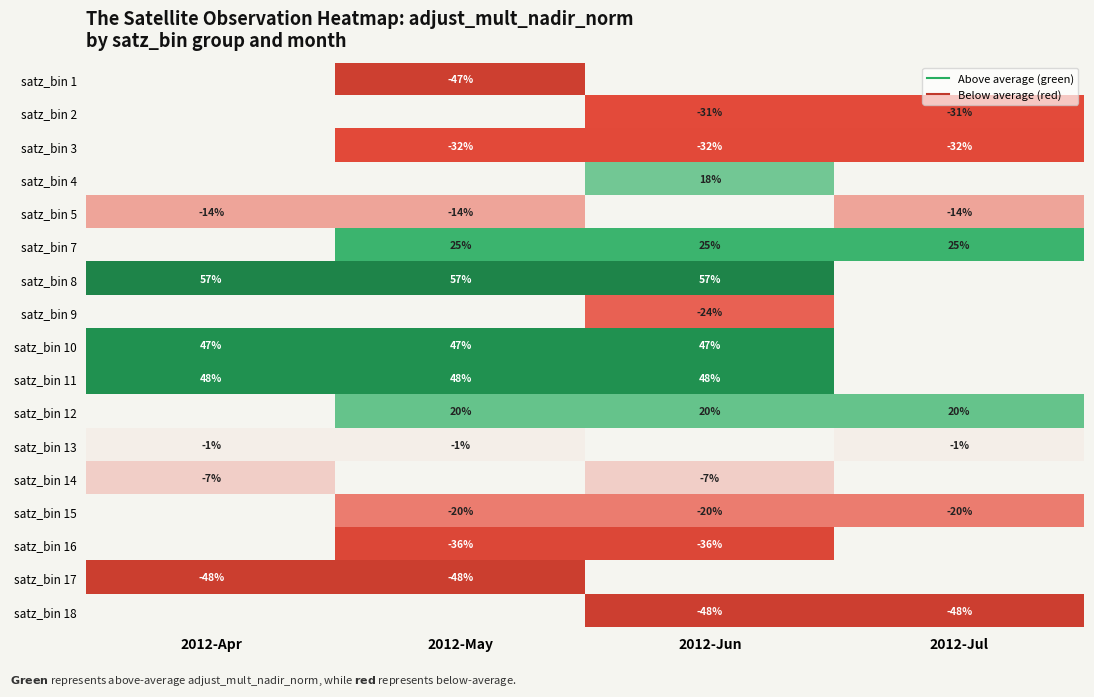

What is the maximum value shown in the chart?

56.6